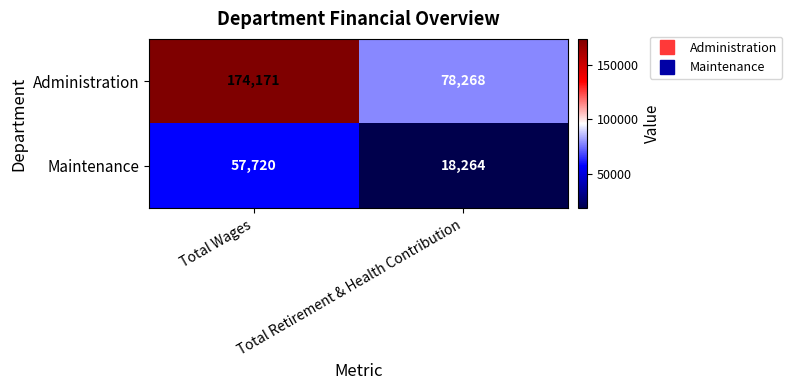

List the series in order of their overall mean, lowest first.

Maintenance, Administration